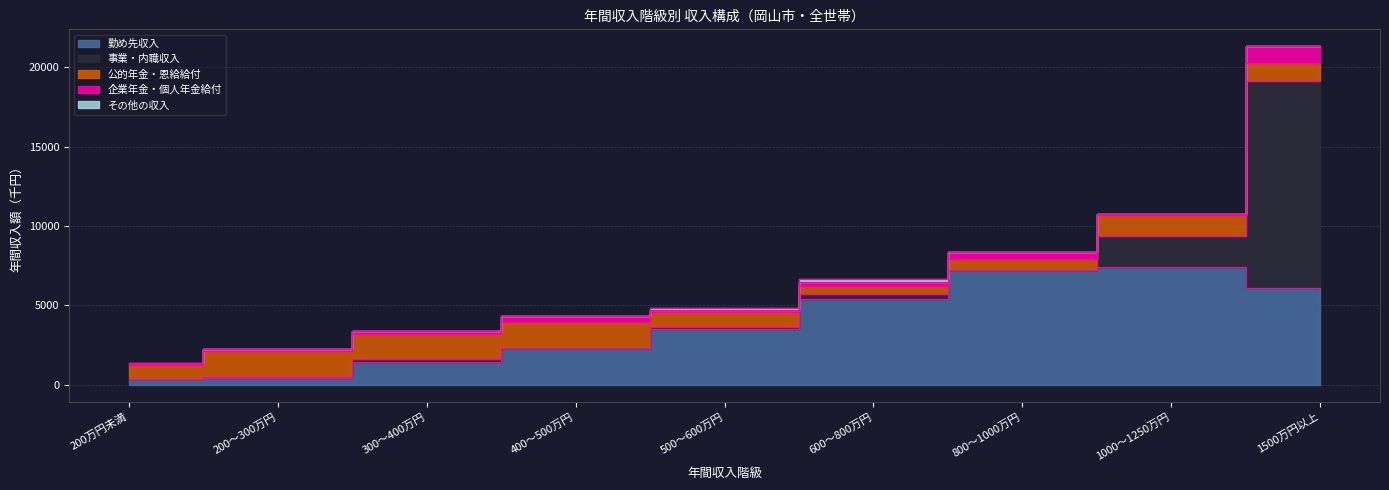

What position from the left is 1500万円以上?

9